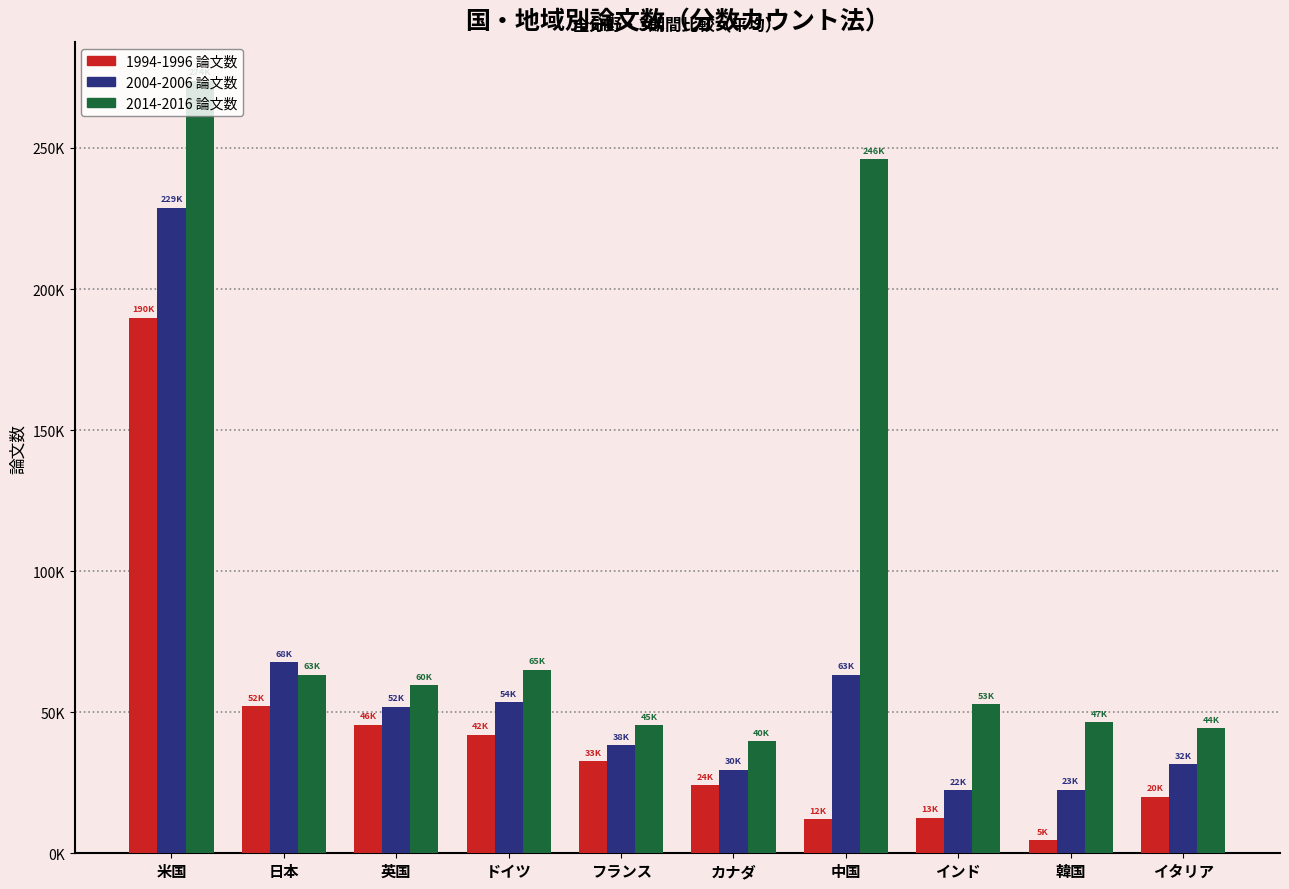

What are all the series names shown in the legend?

1994-1996 論文数, 2004-2006 論文数, 2014-2016 論文数